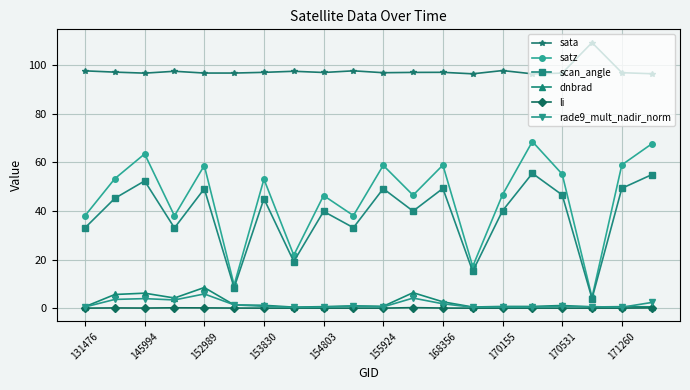

What is the maximum value for dnbrad?

8.5